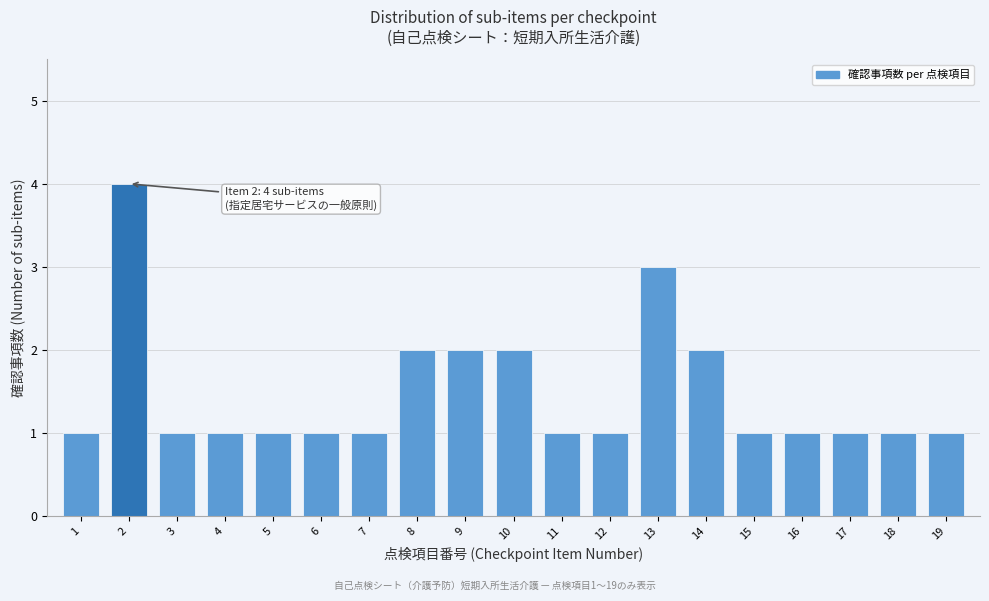

Reading left to right, list all the values displayed in this chart.

1=1	2=4	3=1	4=1	5=1	6=1	7=1	8=2	9=2	10=2	11=1	12=1	13=3	14=2	15=1	16=1	17=1	18=1	19=1